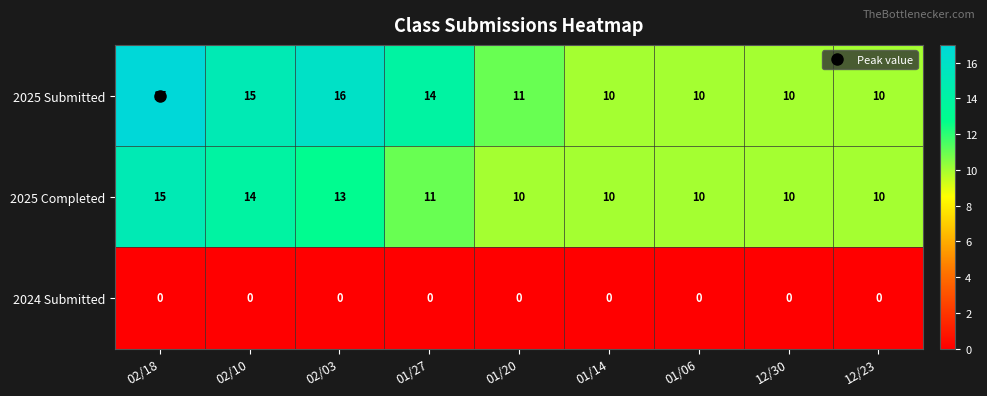

How many 2025 Submitted values are between 10 and 15?

7